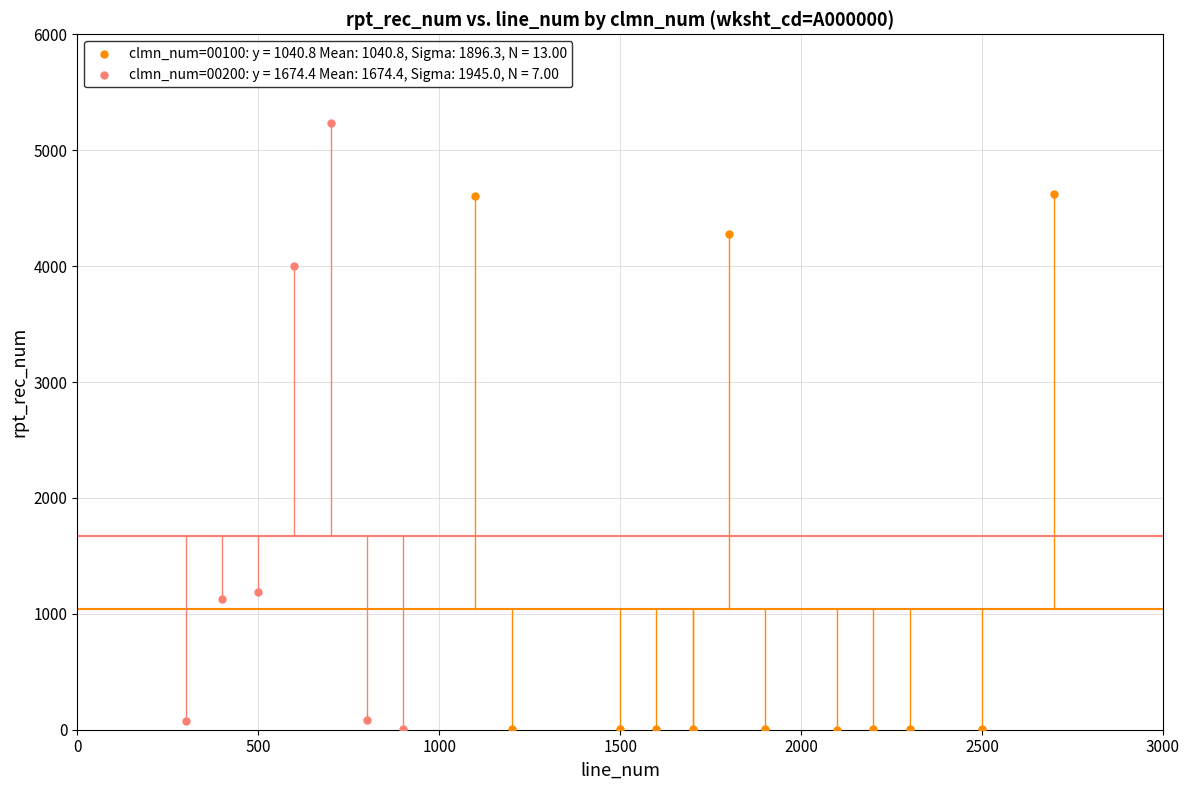

Which series has the largest Y range (max minus min)?

clmn_num=00200: y = 1674.4 Mean: 1674.4, Sigma: 1945.0, N = 7.00